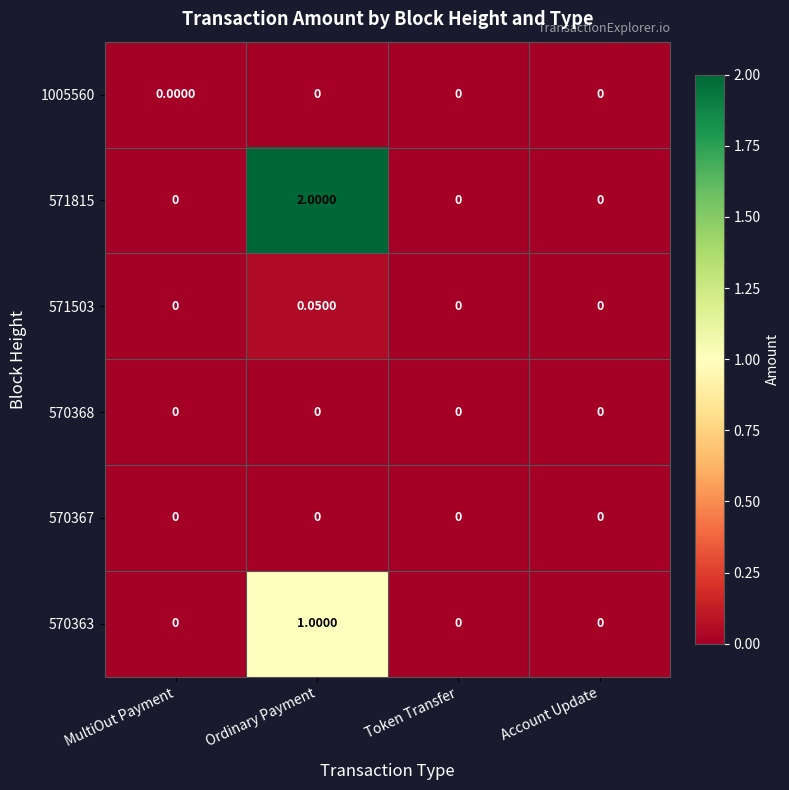

Is the value of 570363 at Ordinary Payment greater than the value of 570368 at Ordinary Payment?

Yes